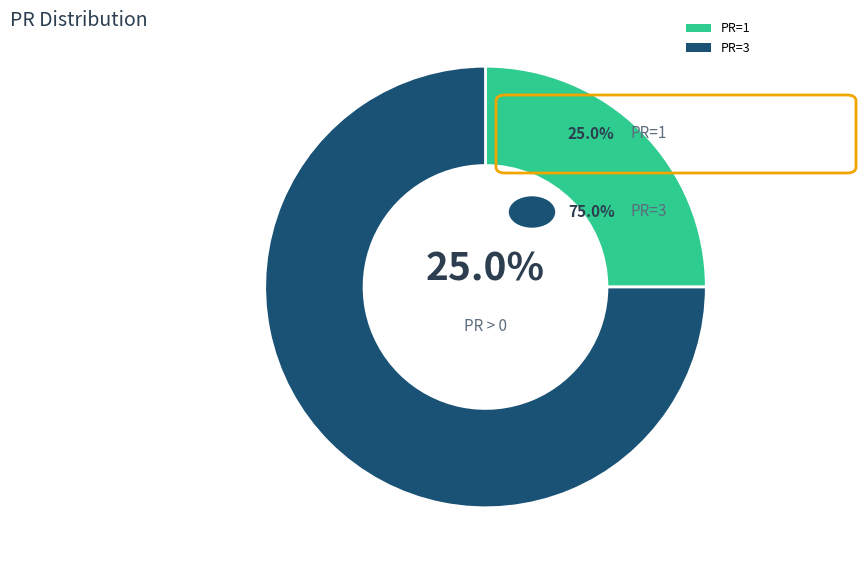

To the nearest percent, what portion does PR=3 represent?

75%